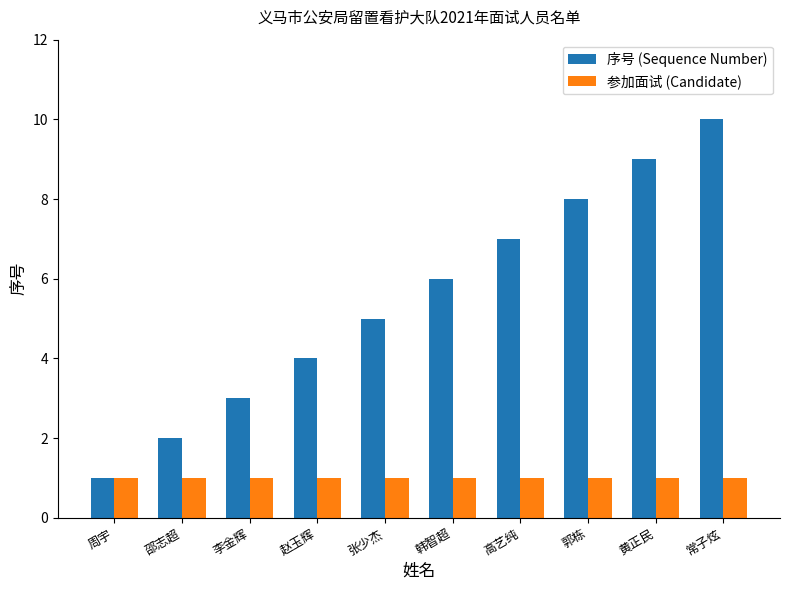

True or false: 参加面试 (Candidate) has a value of 1 at 黄正民.

True